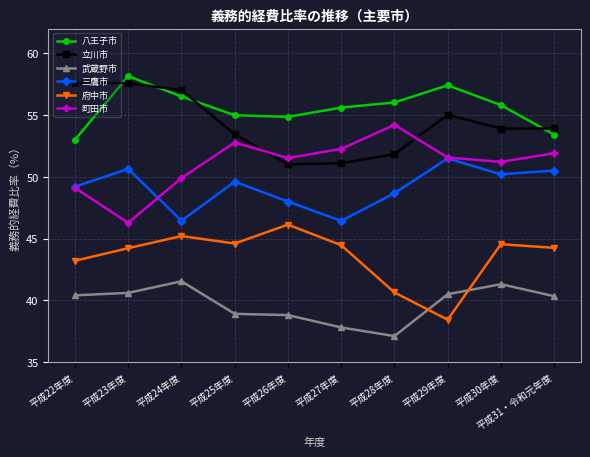

What is the sum of the 八王子市 values at 平成30年度 and 平成25年度?

110.8